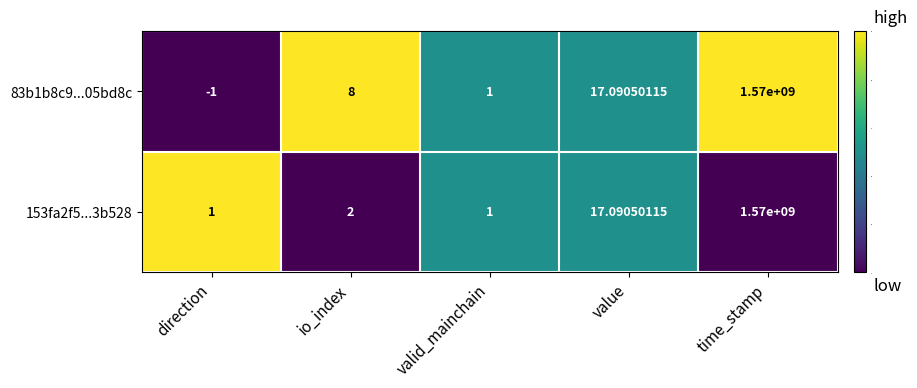

At which category is the sum across all series the highest?

time_stamp